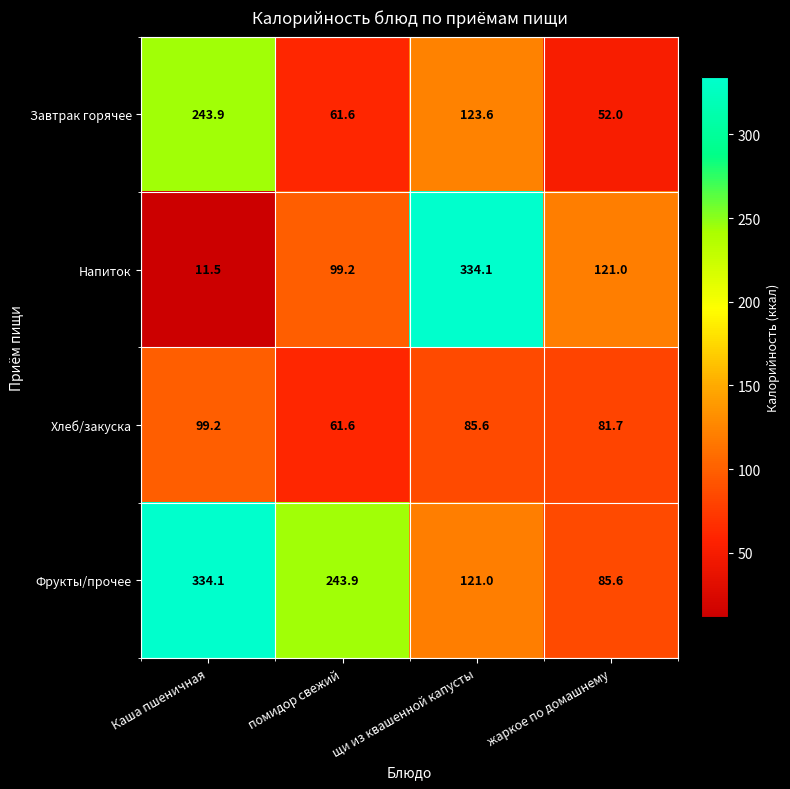

What is the spread (max minus min) of values at жаркое по домашнему?

69.0